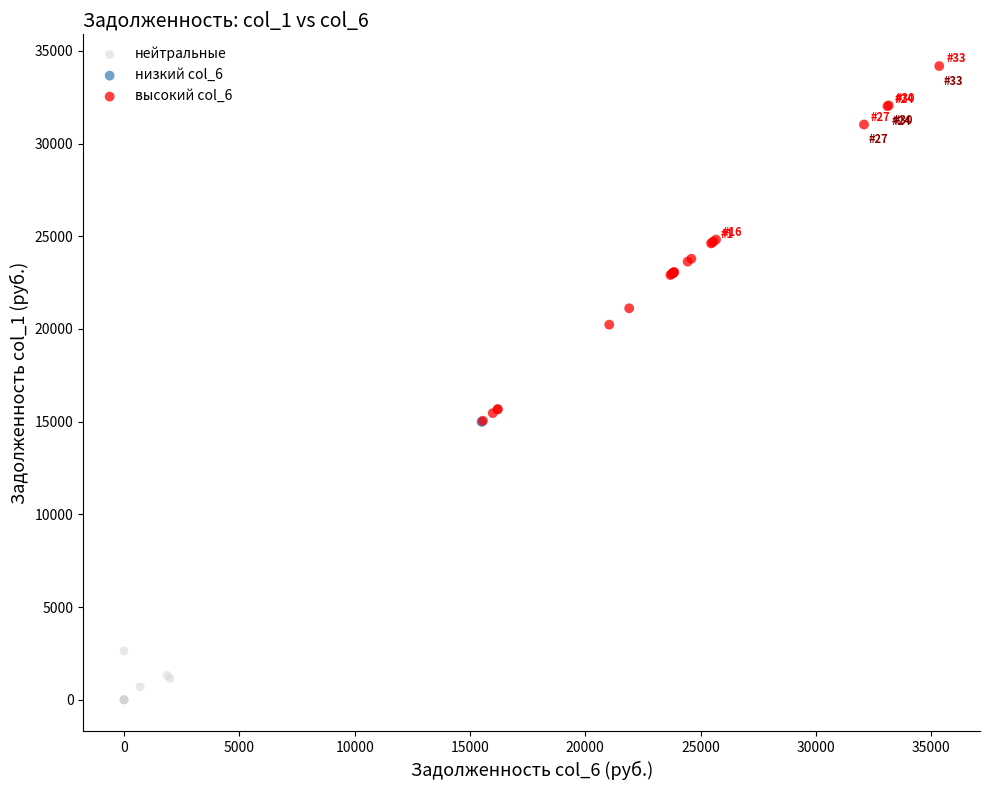

Which series contains the highest Y value?

высокий col_6